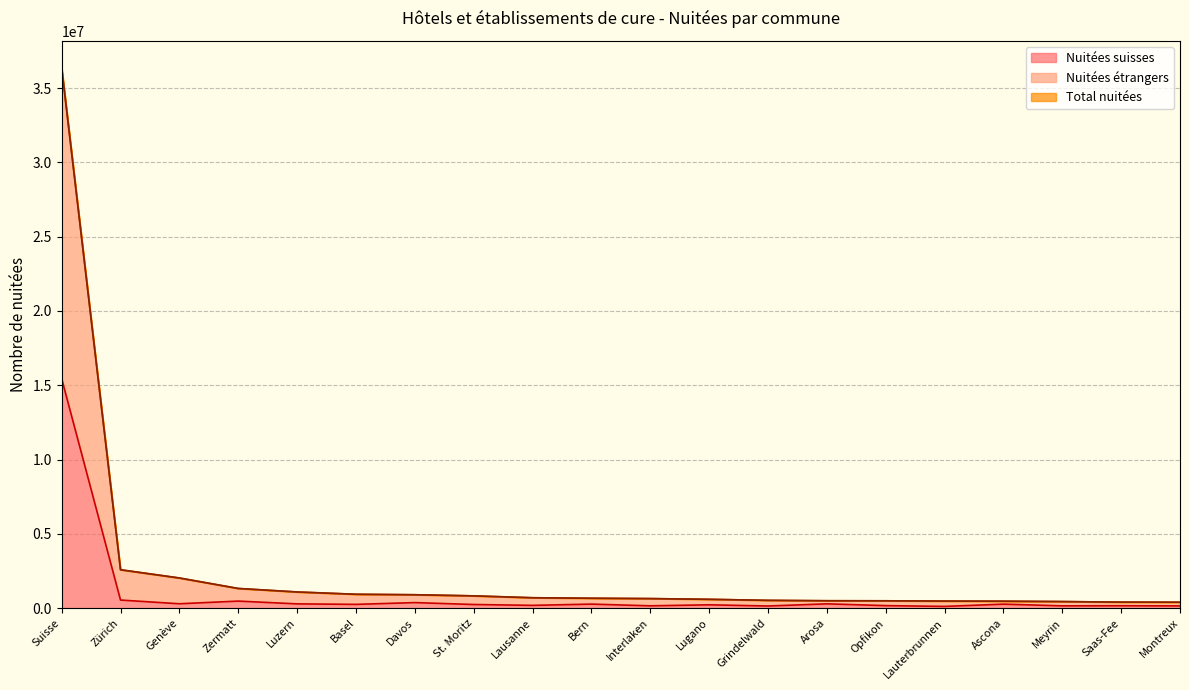

What is the minimum value shown in the chart?

117027